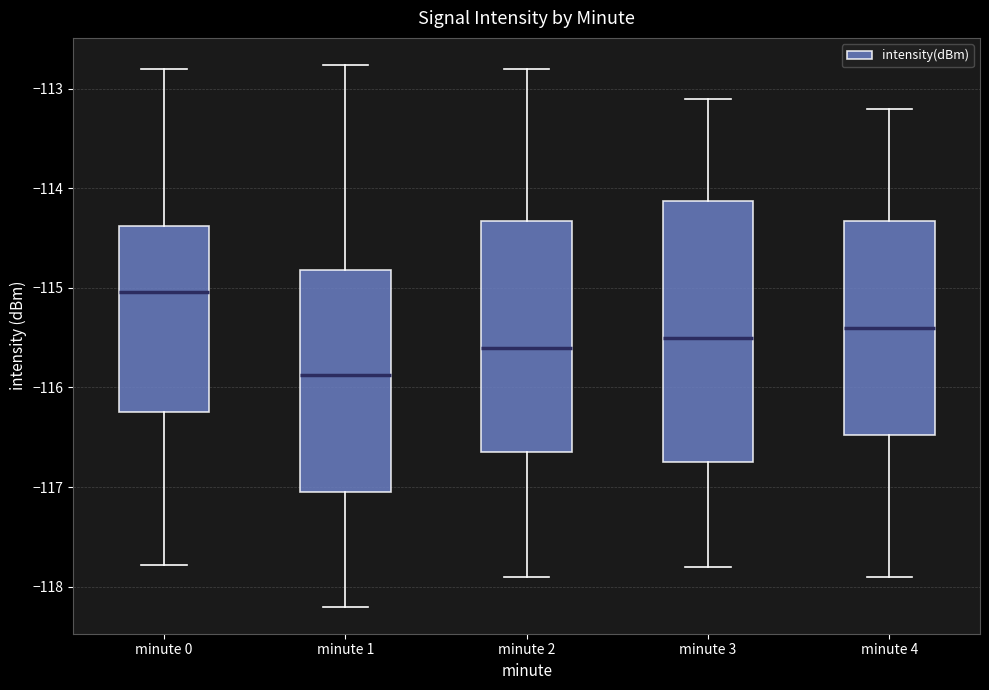

Reading left to right, transcribe this box plot: for each box, give where its median line is, the range the box spans, and where its two whiskers end, as read against the y-axis. The values are not printed on the chart, so give them approximately, as read against the axis.

minute 0: median -115.0, box -116.2 to -114.4, whiskers -117.8 to -112.8
minute 1: median -115.9, box -117.0 to -114.8, whiskers -118.2 to -112.8
minute 2: median -115.6, box -116.6 to -114.3, whiskers -117.9 to -112.8
minute 3: median -115.5, box -116.7 to -114.1, whiskers -117.8 to -113.1
minute 4: median -115.4, box -116.5 to -114.3, whiskers -117.9 to -113.2